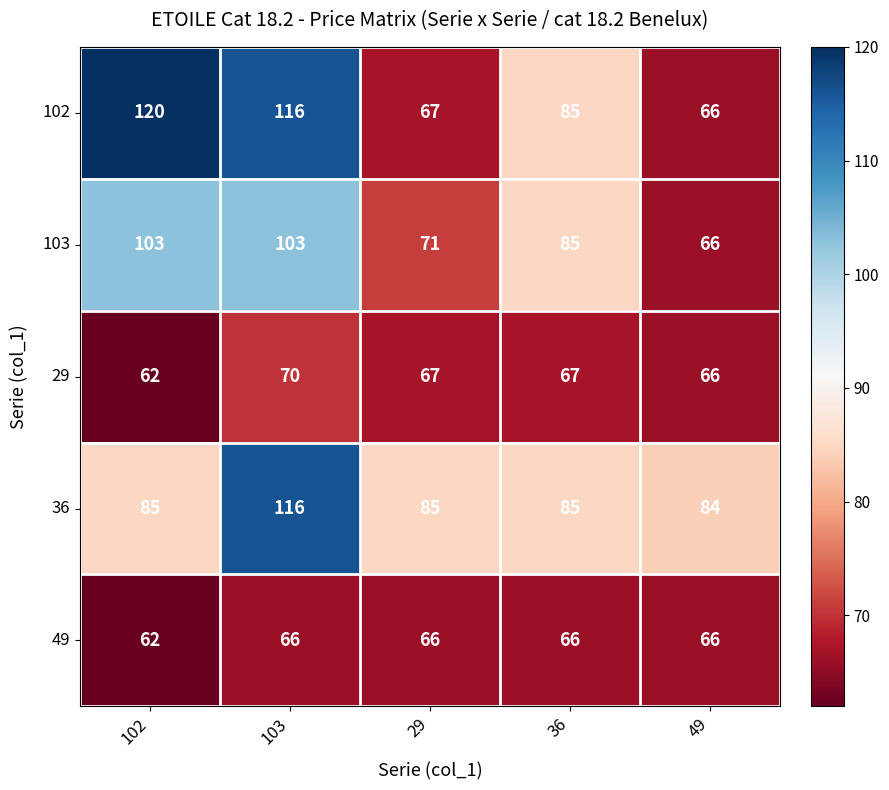

Where is 49 nearest to the value 64?

102